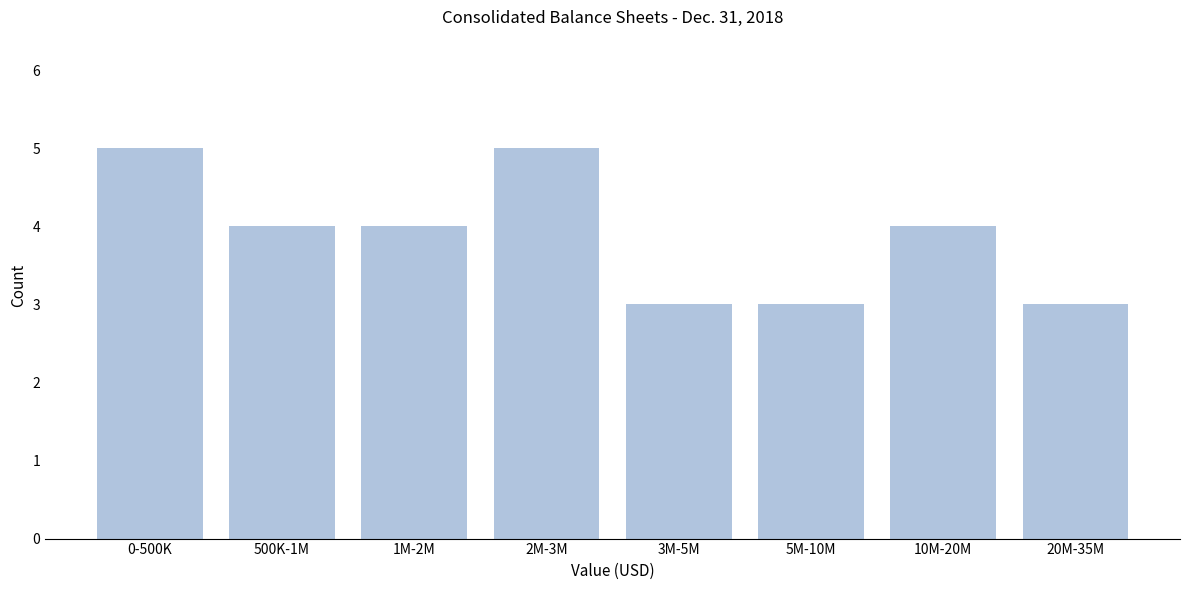

Reading left to right, extract all data points from this chart.

0-500K=5	500K-1M=4	1M-2M=4	2M-3M=5	3M-5M=3	5M-10M=3	10M-20M=4	20M-35M=3